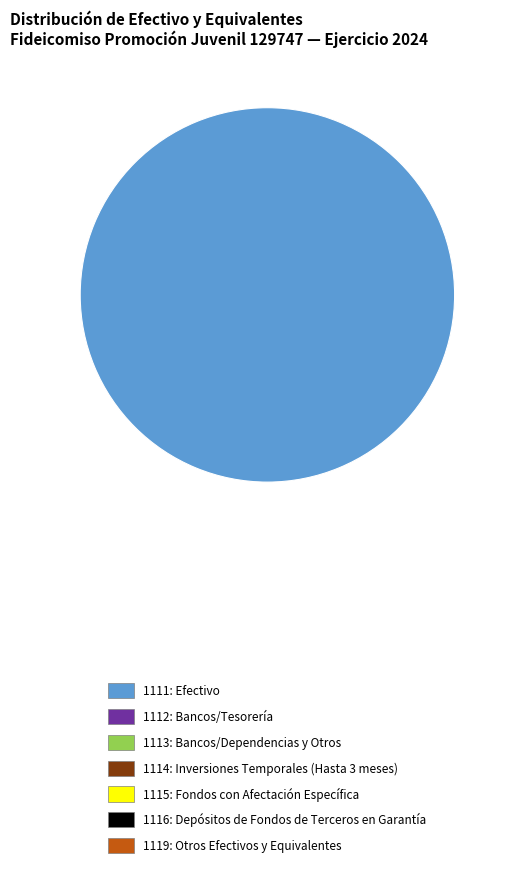

Does any single category account for the majority?

Yes